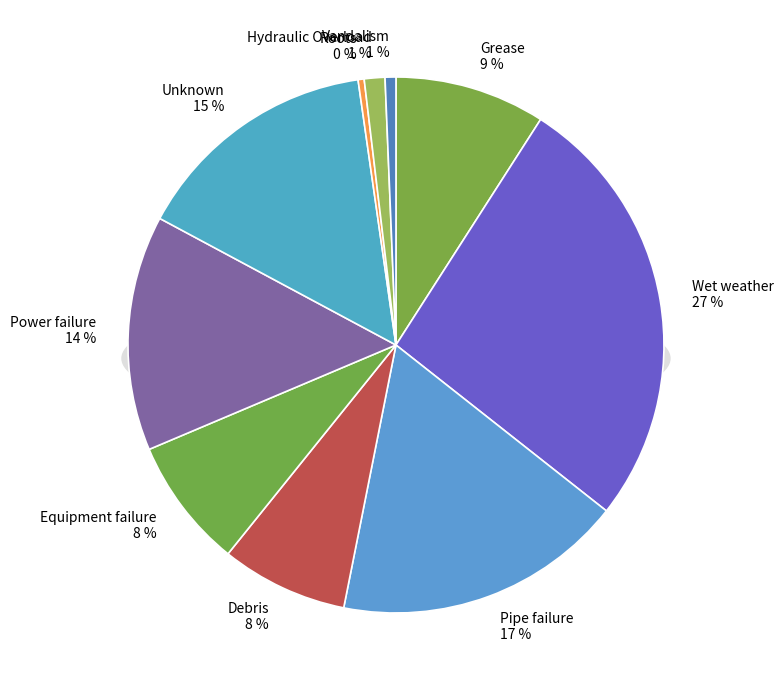

How many slices are in this pie chart?

10